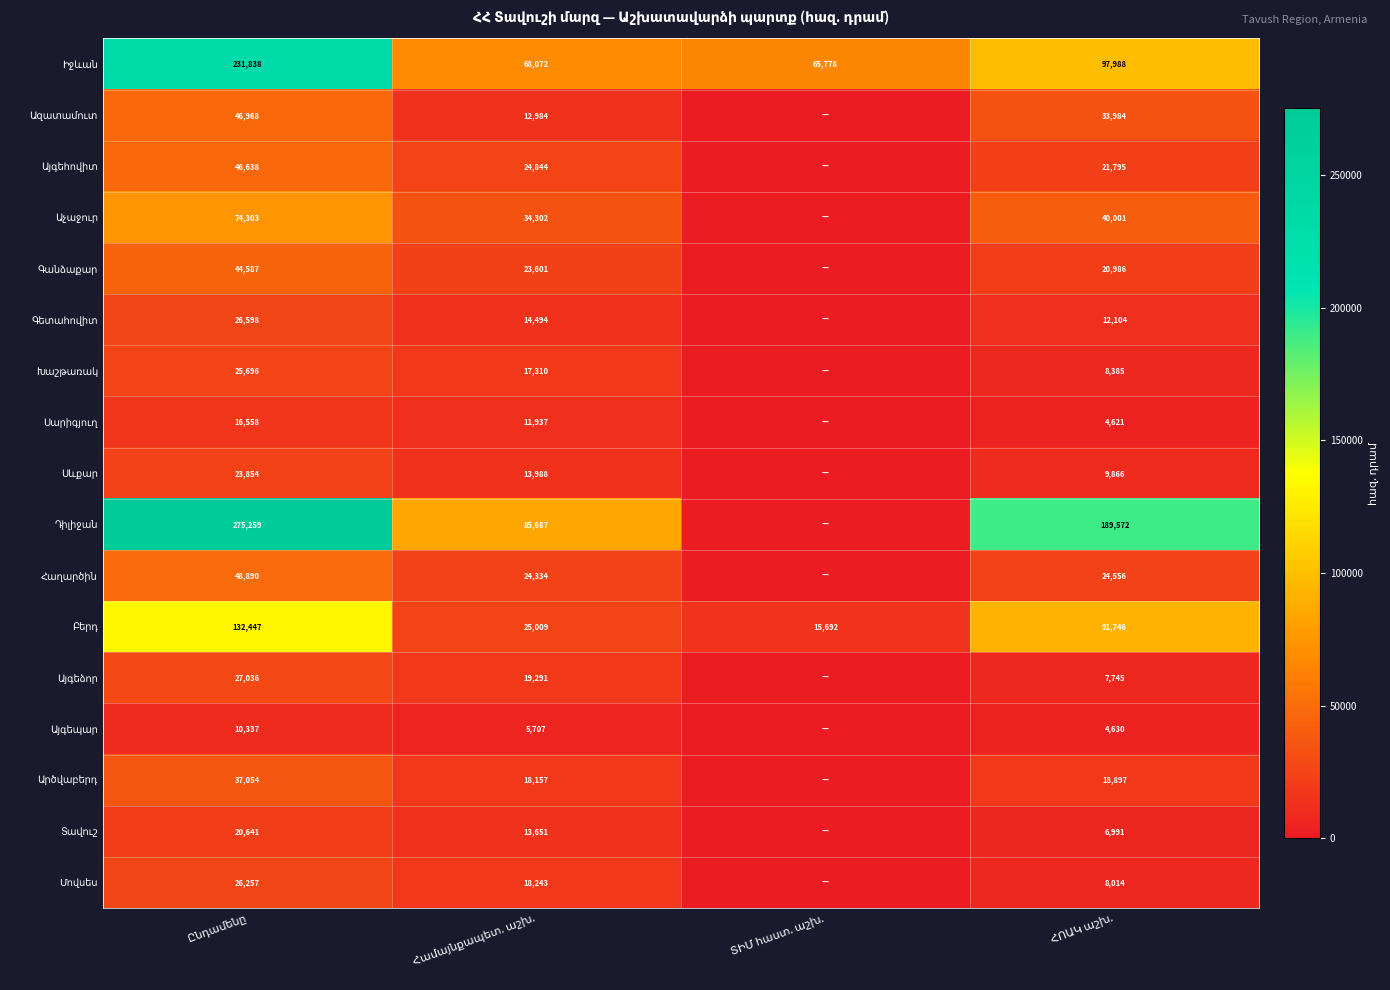

At how many categories does at least one series exceed 147158?

2